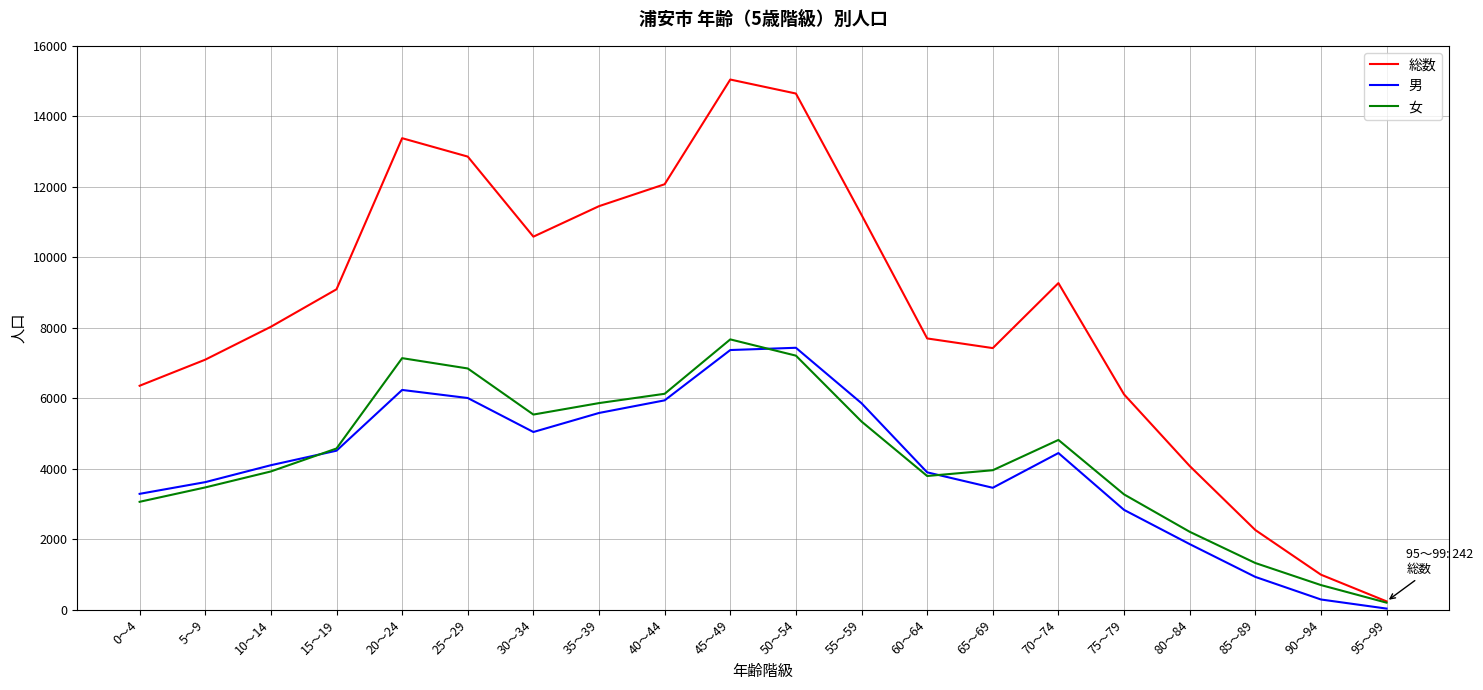

At which label is 総数 closest to 7643?

60～64